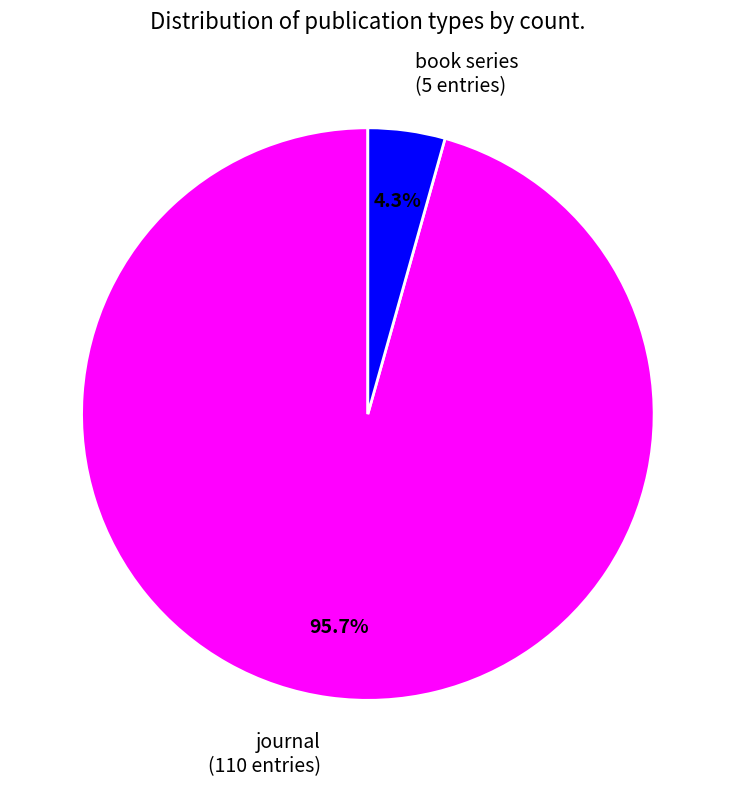

Does journal account for over 50% of the chart?

Yes